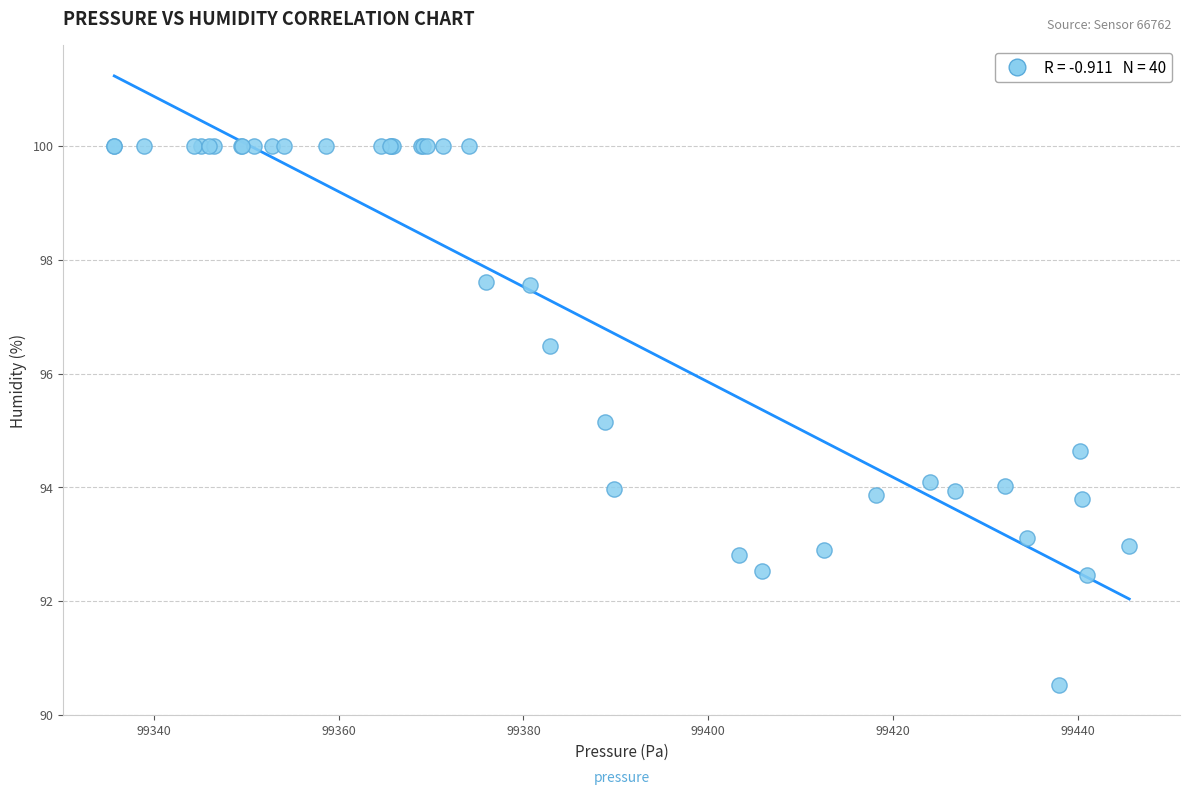

What Y value in the scatter plot is closest to 95?

95.2